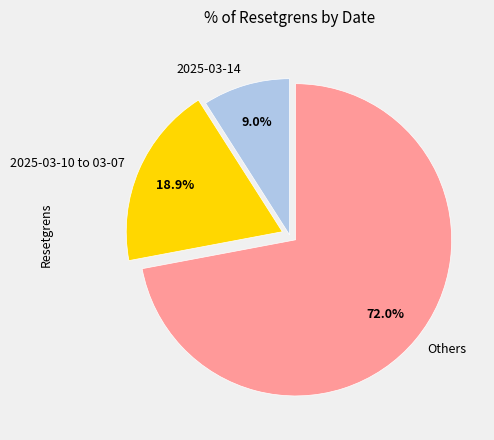

What is the smallest slice in the pie chart?

2025-03-14